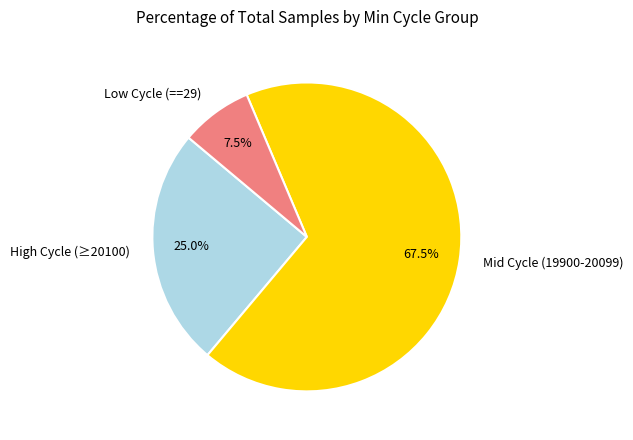

Is the sum of Mid Cycle (19900-20099) and Low Cycle (==29) greater than half?

Yes